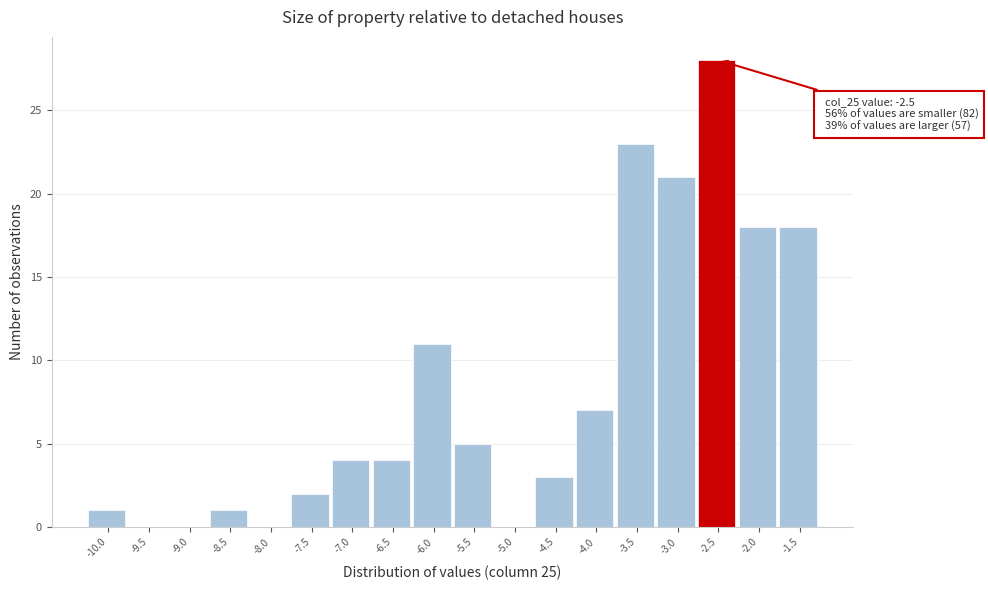

Reading left to right, transcribe all the data shown in this chart.

-10.0=1	-9.5=0	-9.0=0	-8.5=1	-8.0=0	-7.5=2	-7.0=4	-6.5=4	-6.0=11	-5.5=5	-5.0=0	-4.5=3	-4.0=7	-3.5=23	-3.0=21	-2.5=28	-2.0=18	-1.5=18